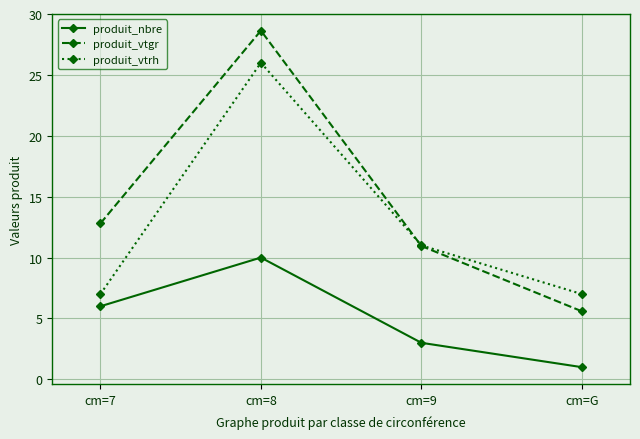

True or false: produit_nbre and produit_vtgr cross at least once.

False